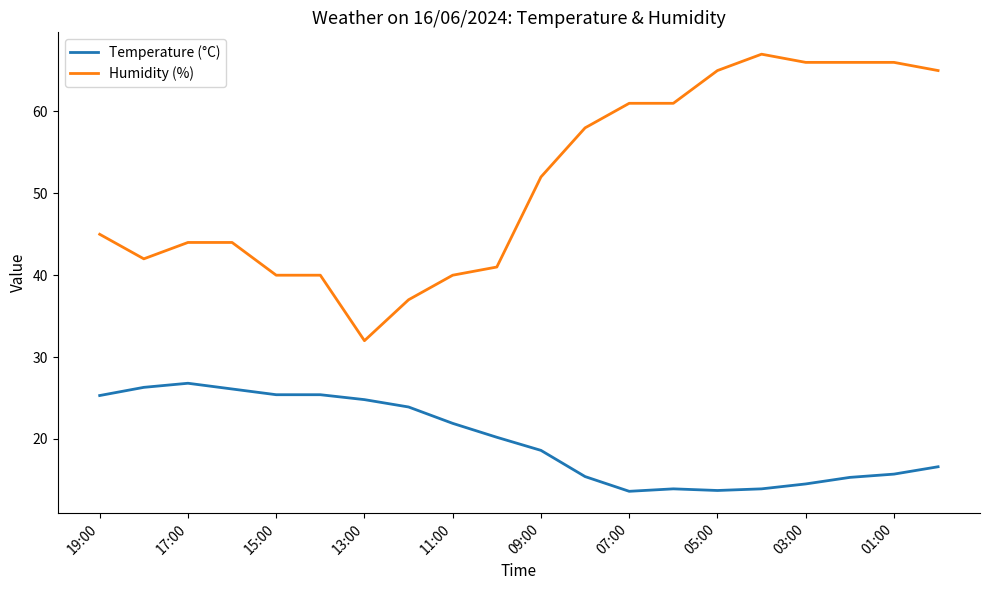

Rank the series by their maximum value, from lowest to highest.

Temperature (°C), Humidity (%)